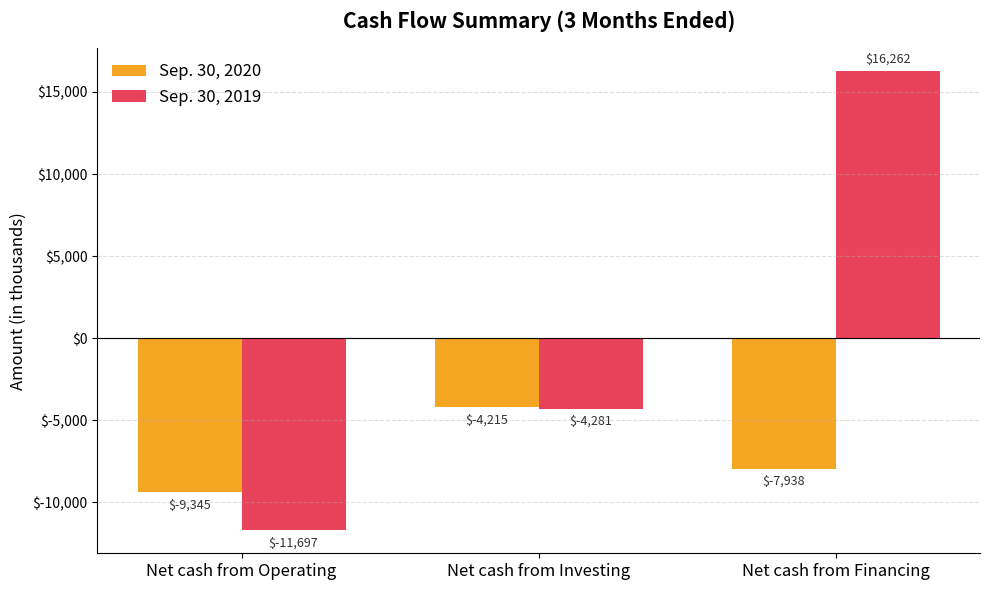

Is the value of Sep. 30, 2020 at Net cash from Operating greater than the value of Sep. 30, 2019 at Net cash from Operating?

Yes